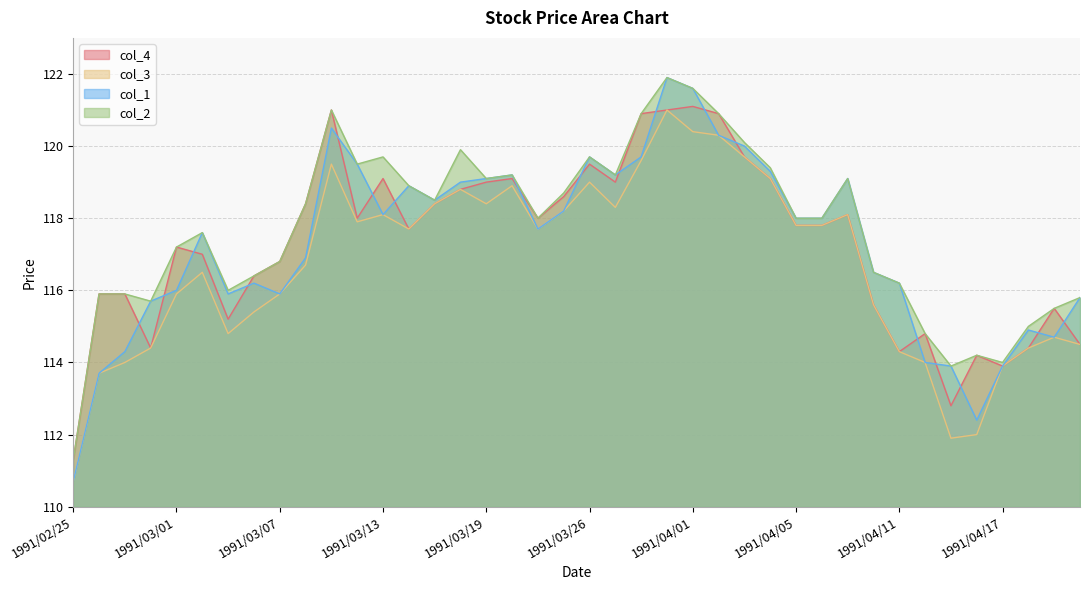

At 1991/03/27, list the series in order from largest to smallest.

col_1, col_2, col_4, col_3